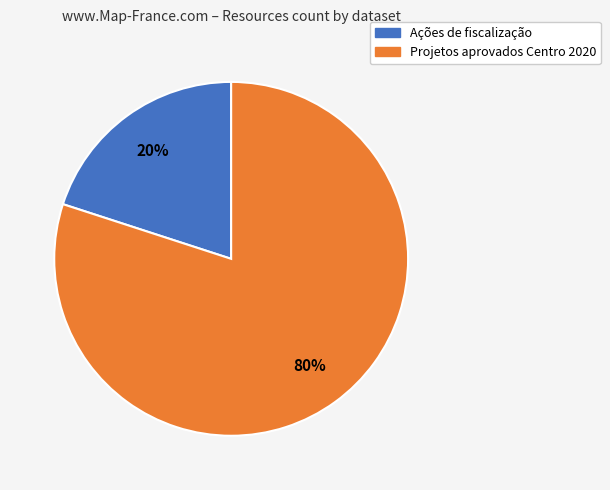

Which slice is the largest?

Projetos aprovados Centro 2020